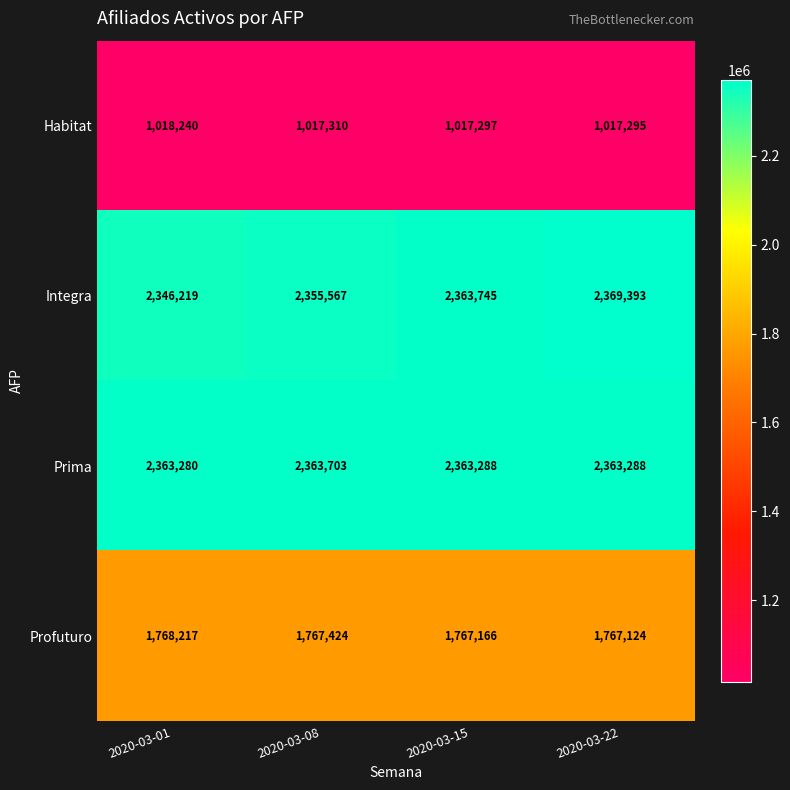

How many categories are shown in the chart?

4